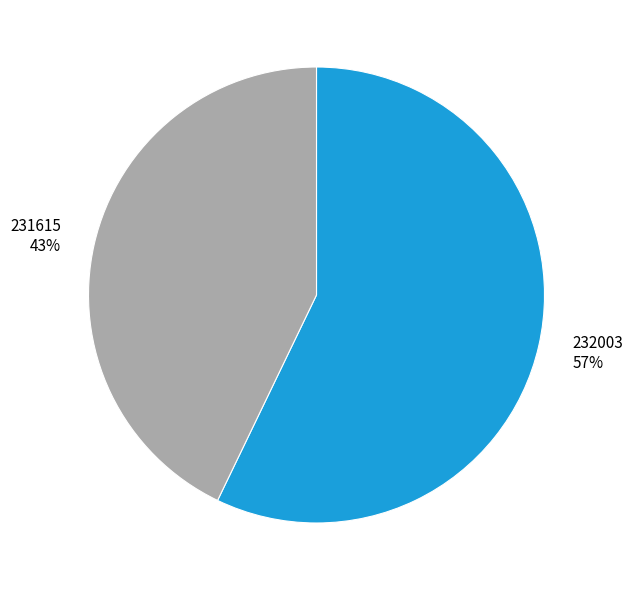

Is it true that 232003 is 57% of the pie?

True